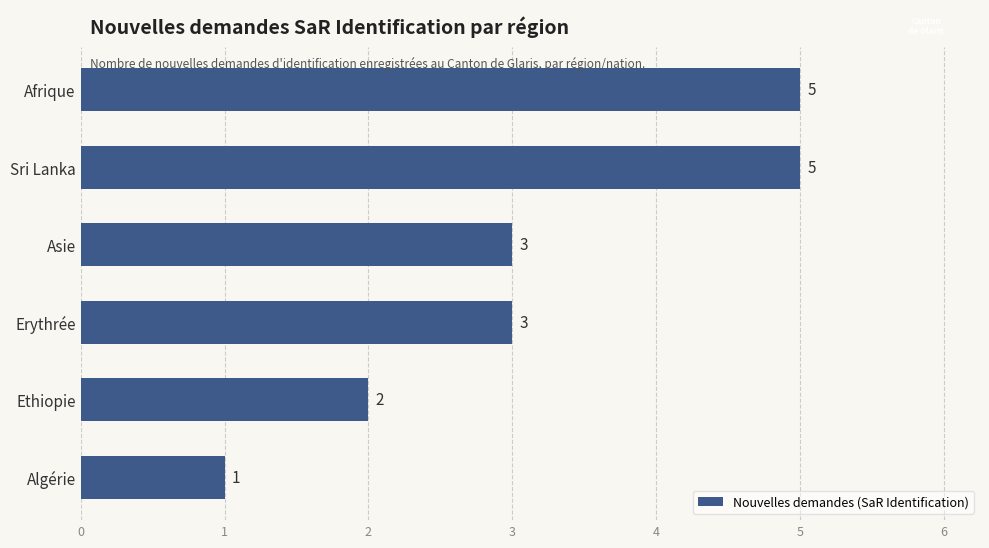

True or false: the data shows 1 at Algérie.

True